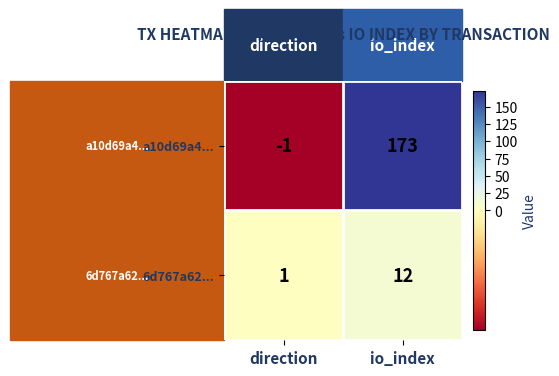

Which series has the widest spread of values?

a10d69a4...